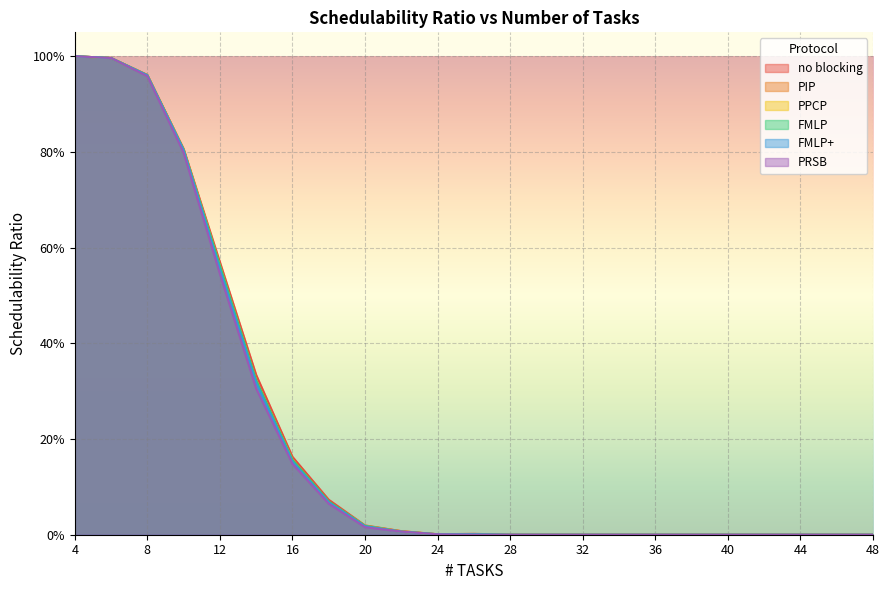

How many lines are shown in the chart?

6